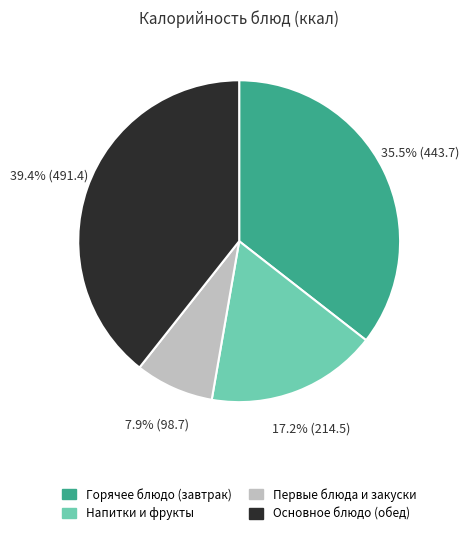

Is there any slice that represents more than half of the pie?

No